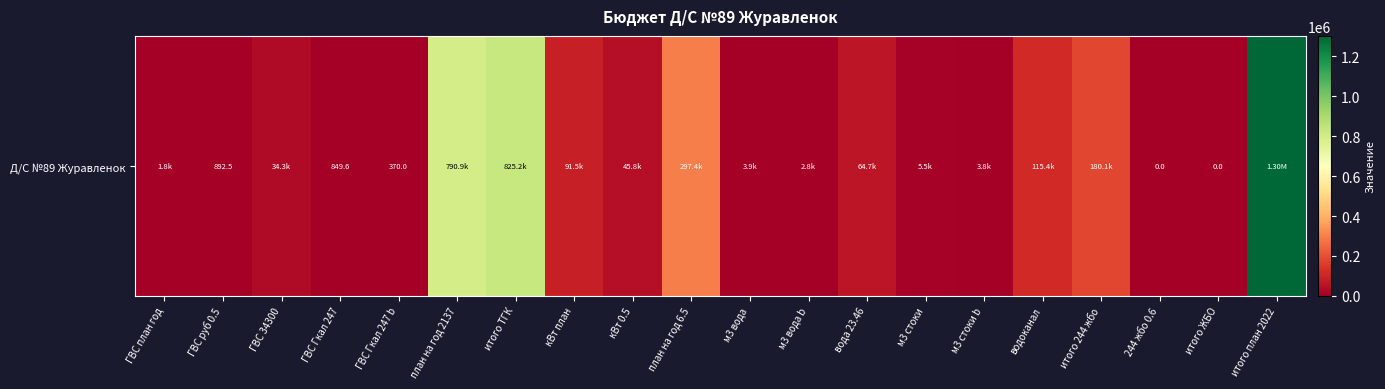

What is the sum of the values at м3 стоки and итого ЖБО?

5472.6